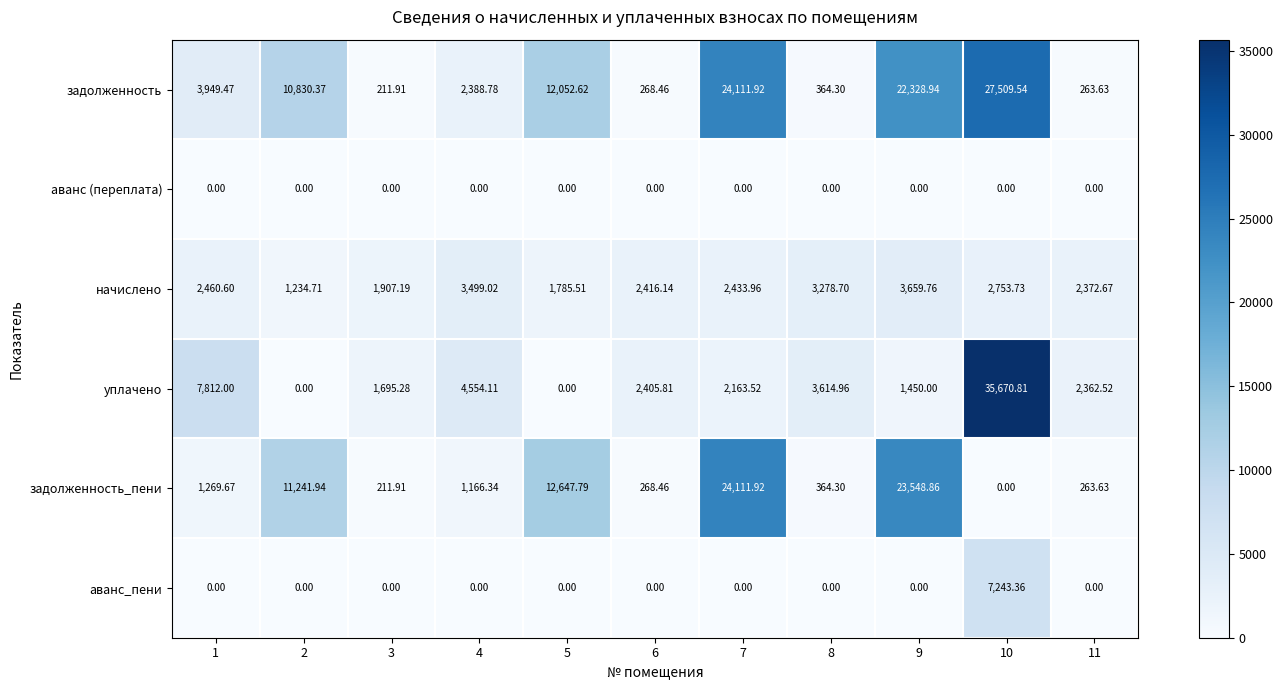

List the series in order of their peak value, highest first.

уплачено, задолженность, задолженность_пени, аванс_пени, начислено, аванс (переплата)